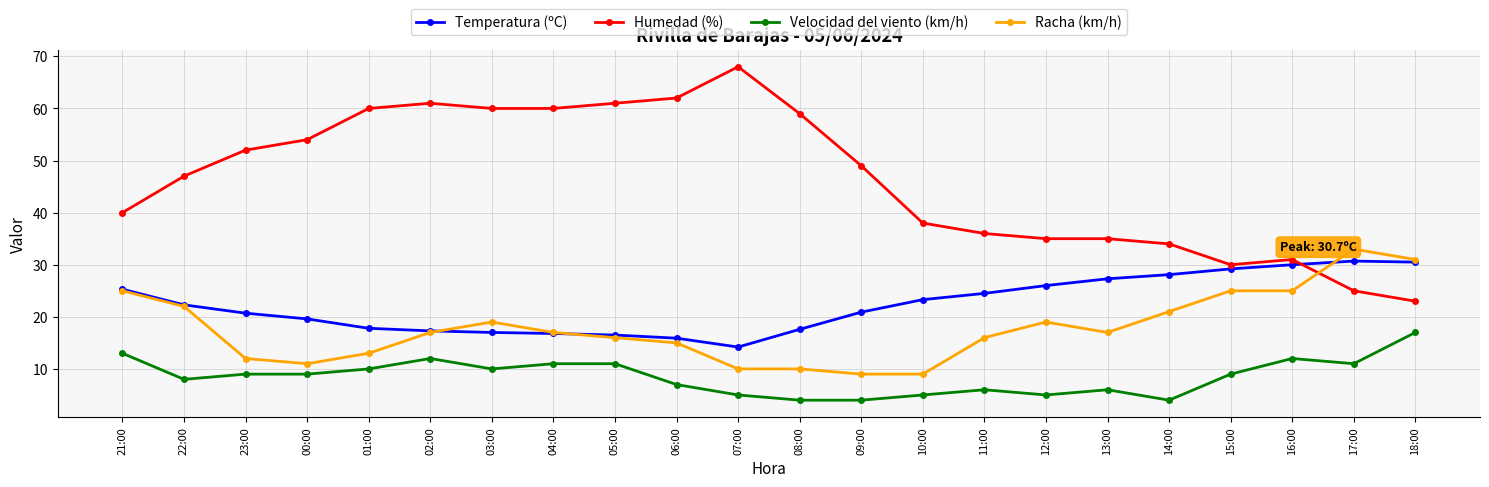

What is the approximate value of Humedad (%) at 07:00?

68.0